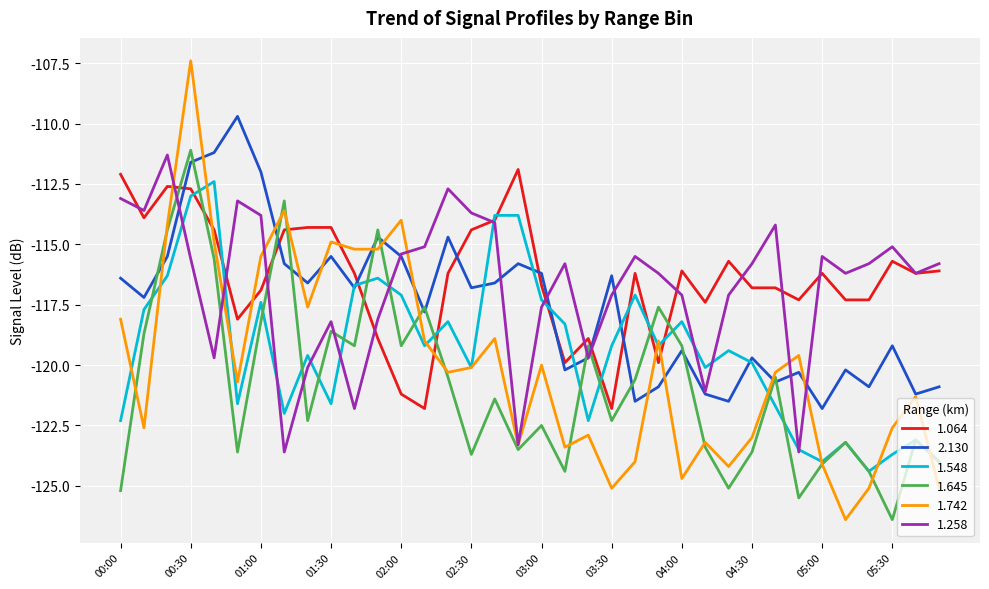

True or false: 1.064 and 1.548 intersect in this chart.

True